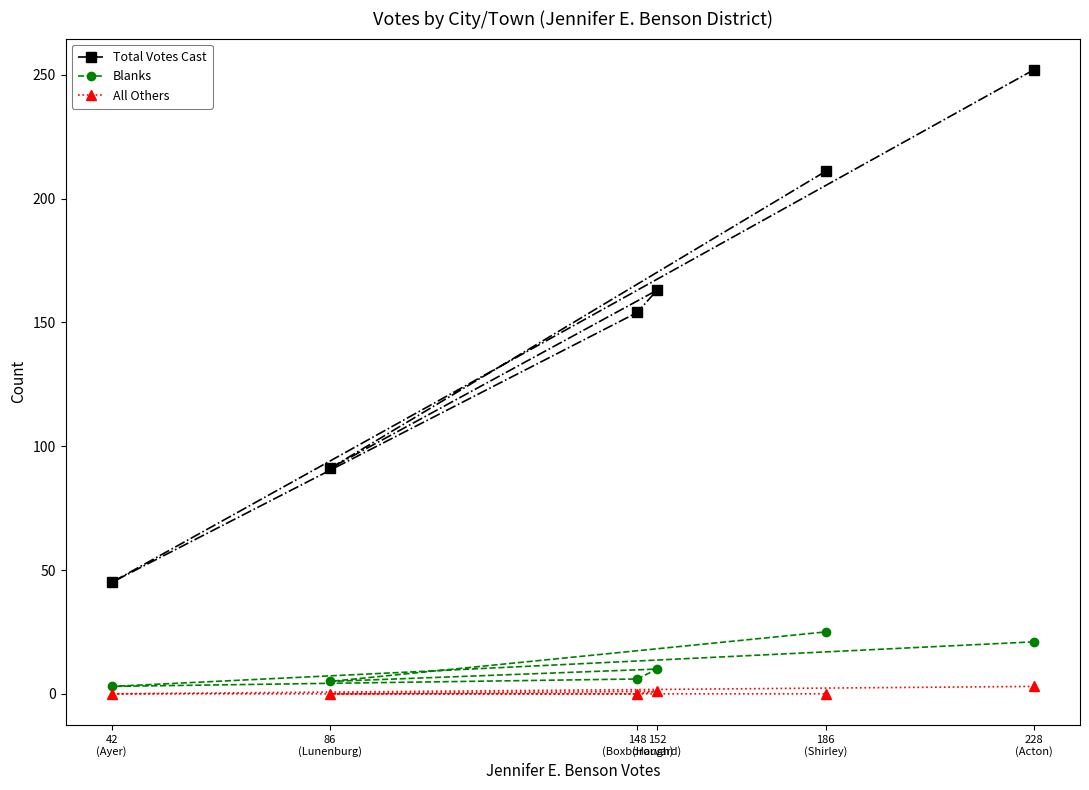

What is the total value across all series at 228
(Acton)?

276